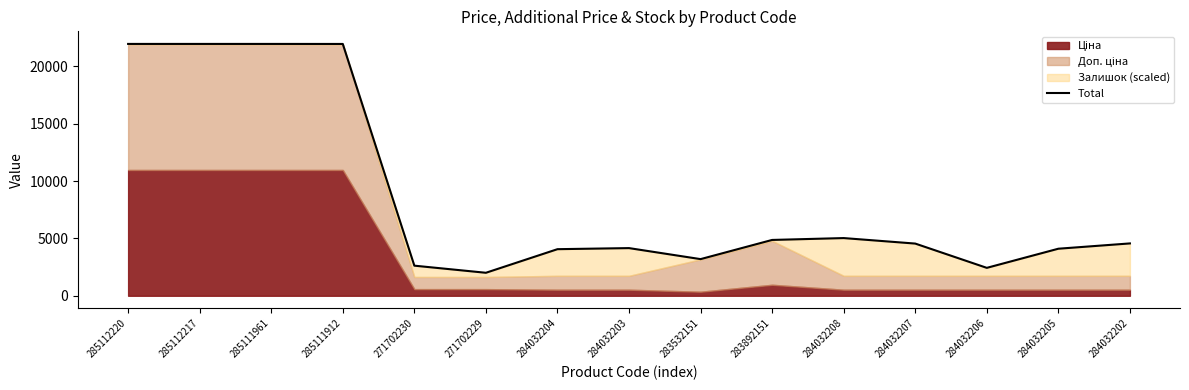

What is the greatest value displayed?

21951.6